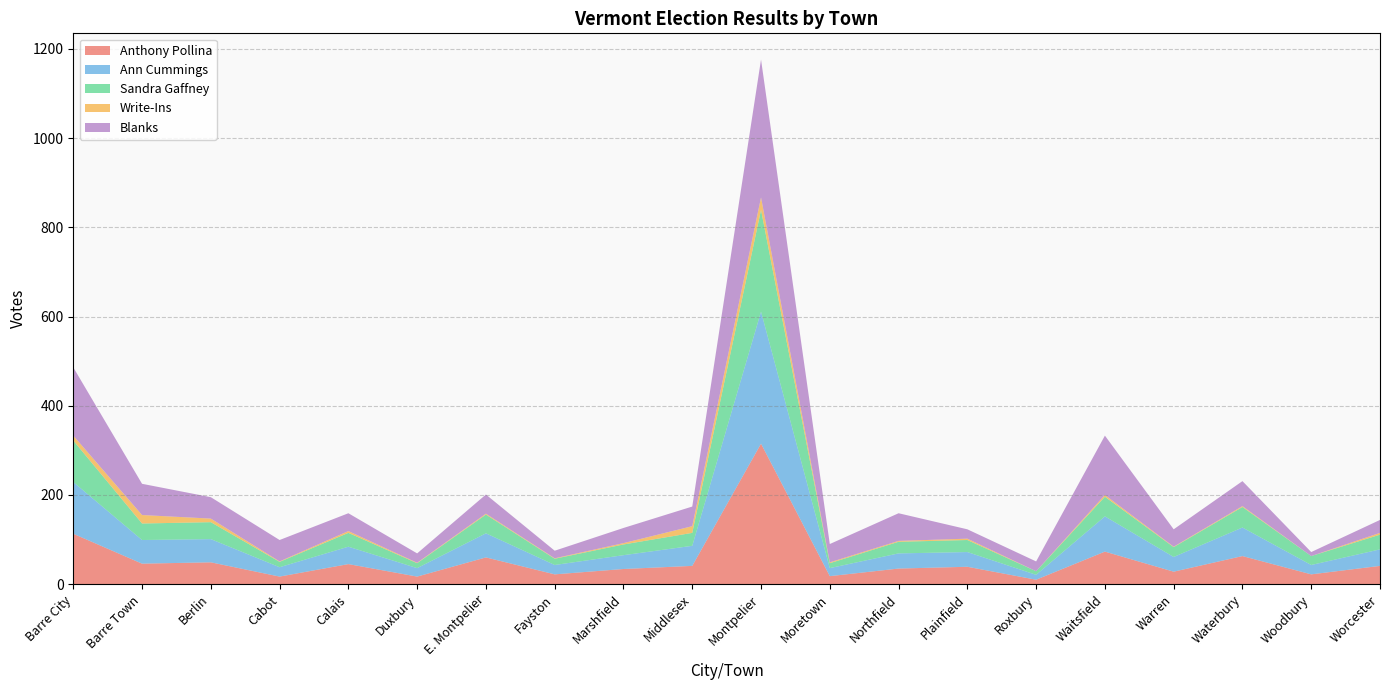

Reading right to left, extract all data points from this chart.

Anthony Pollina: Worcester=41	Woodbury=22	Waterbury=63	Warren=28	Waitsfield=73	Roxbury=10	Plainfield=39	Northfield=35	Moretown=18	Montpelier=315	Middlesex=41	Marshfield=34	Fayston=22	E. Montpelier=60	Duxbury=17	Calais=45	Cabot=17	Berlin=49	Barre Town=46	Barre City=113
Ann Cummings: Worcester=37	Woodbury=21	Waterbury=64	Warren=33	Waitsfield=79	Roxbury=11	Plainfield=33	Northfield=34	Moretown=18	Montpelier=296	Middlesex=45	Marshfield=31	Fayston=21	E. Montpelier=54	Duxbury=19	Calais=39	Cabot=21	Berlin=52	Barre Town=53	Barre City=116
Sandra Gaffney: Worcester=33	Woodbury=20	Waterbury=46	Warren=22	Waitsfield=44	Roxbury=8	Plainfield=27	Northfield=26	Moretown=11	Montpelier=228	Middlesex=29	Marshfield=24	Fayston=14	E. Montpelier=42	Duxbury=11	Calais=31	Cabot=12	Berlin=38	Barre Town=37	Barre City=93
Write-Ins: Worcester=4	Woodbury=0	Waterbury=2	Warren=1	Waitsfield=4	Roxbury=0	Plainfield=3	Northfield=2	Moretown=2	Montpelier=28	Middlesex=15	Marshfield=3	Fayston=1	E. Montpelier=2	Duxbury=1	Calais=4	Cabot=1	Berlin=8	Barre Town=19	Barre City=11
Blanks: Worcester=29	Woodbury=9	Waterbury=56	Warren=39	Waitsfield=133	Roxbury=22	Plainfield=21	Northfield=62	Moretown=41	Montpelier=309	Middlesex=44	Marshfield=34	Fayston=17	E. Montpelier=43	Duxbury=21	Calais=40	Cabot=48	Berlin=48	Barre Town=70	Barre City=153